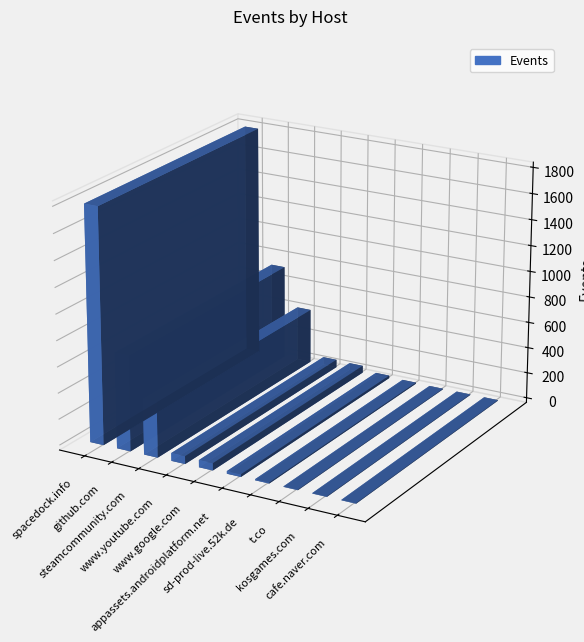

What is the difference between the values at www.google.com and www.youtube.com?

5